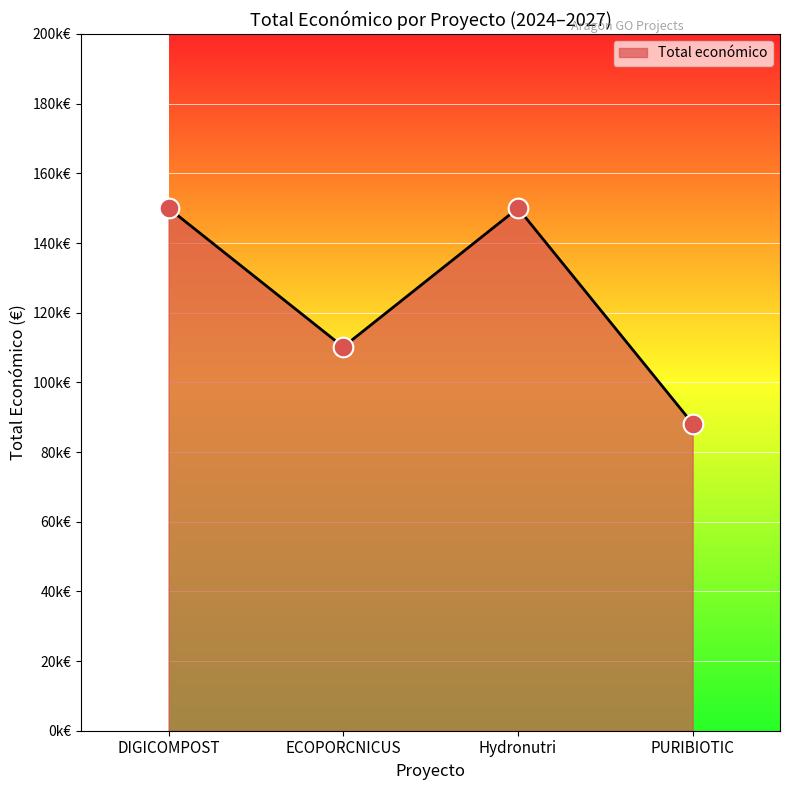

Which has a higher value, PURIBIOTIC or DIGICOMPOST?

DIGICOMPOST